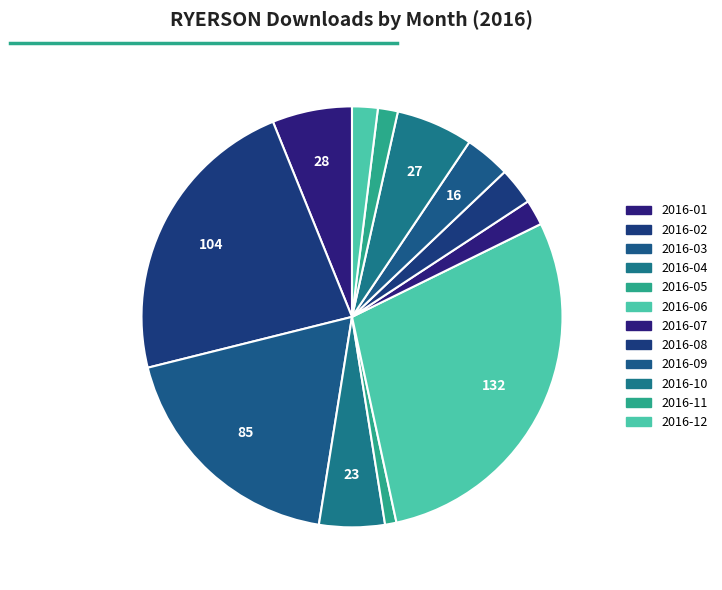

Is there a majority slice in this chart?

No